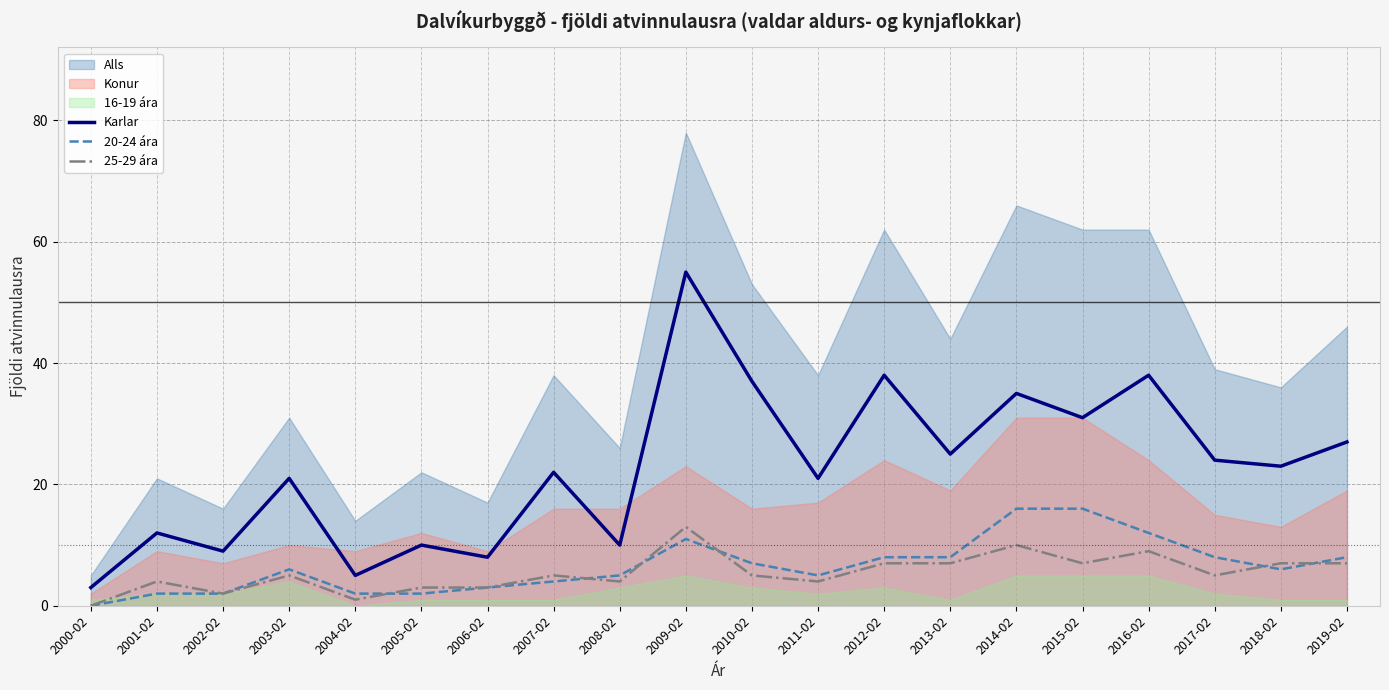

How many values in the Karlar series are below 23?

10